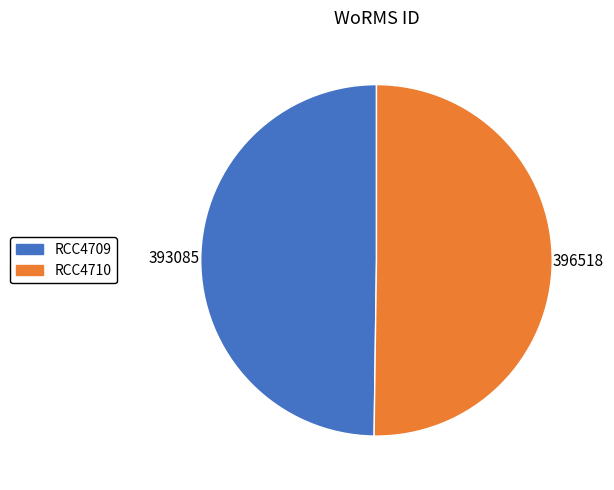

The RCC4709 slice represents 50% of the pie. True or false?

True